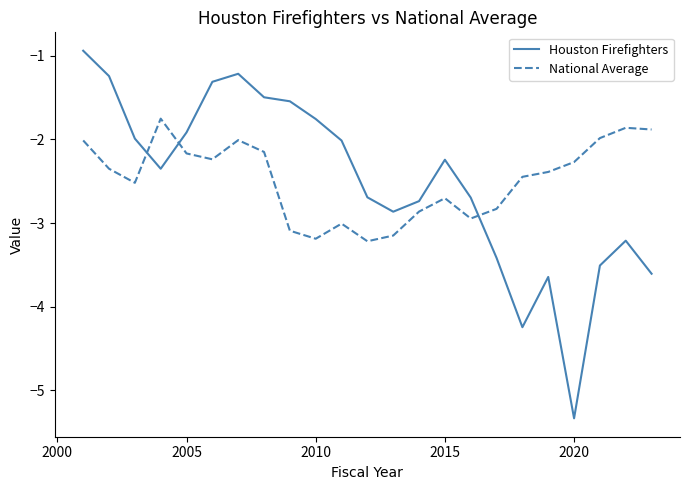

Which series has the largest range (max minus min)?

Houston Firefighters